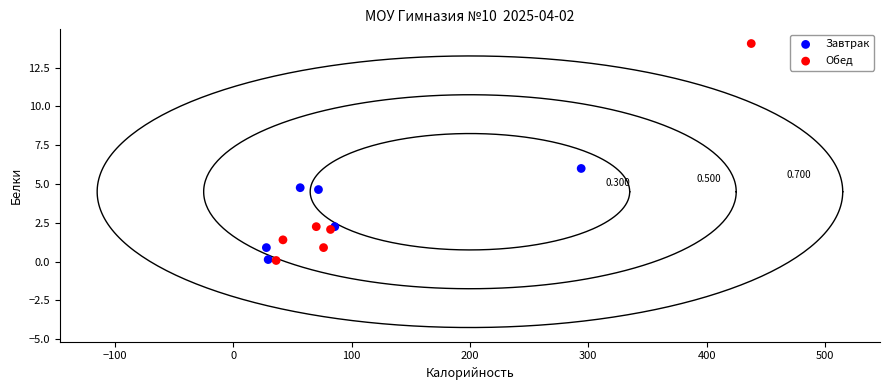

What are all the series names shown in the legend?

Завтрак, Обед